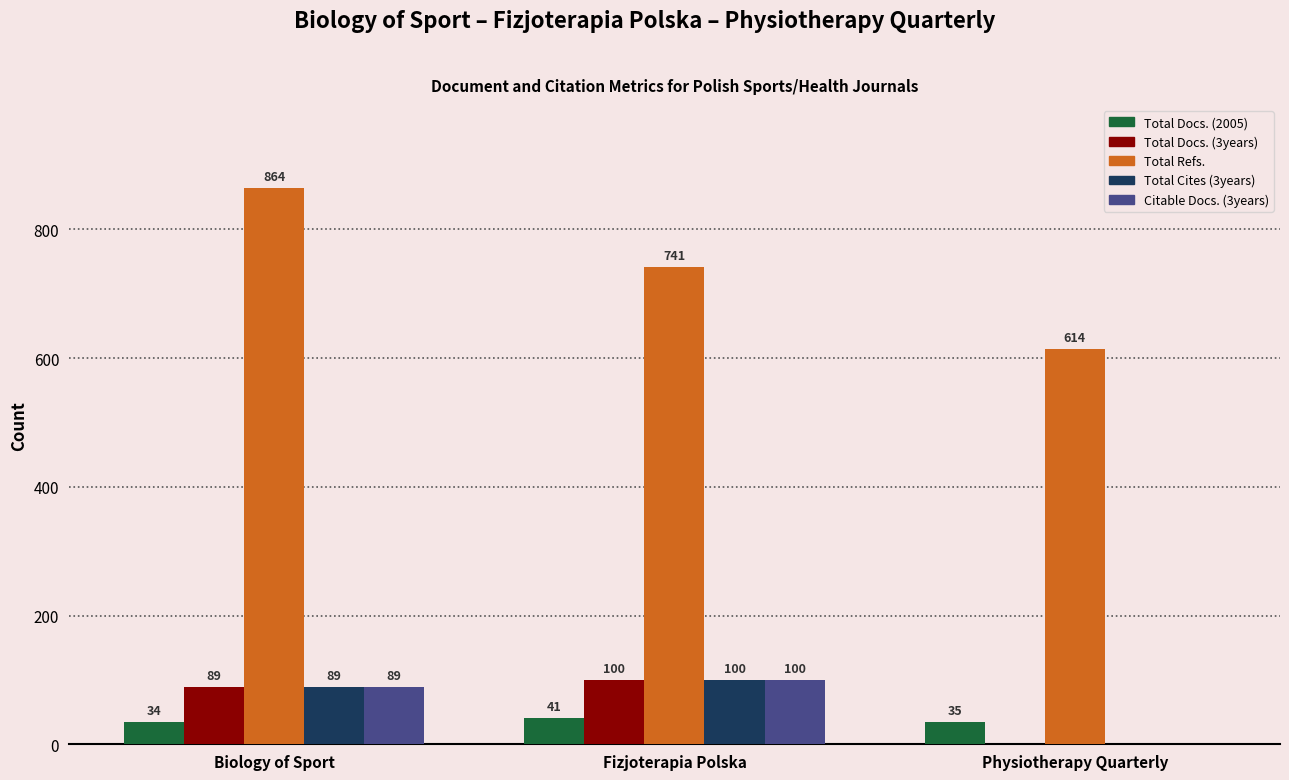

Which category has the highest value in the Total Refs. series?

Biology of Sport